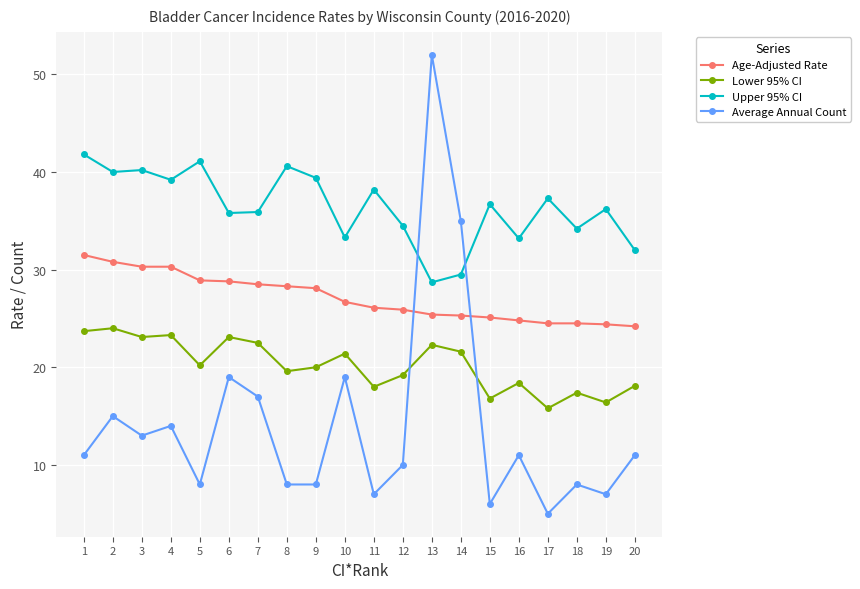

Which series changed the most between 7 and 18?

Average Annual Count